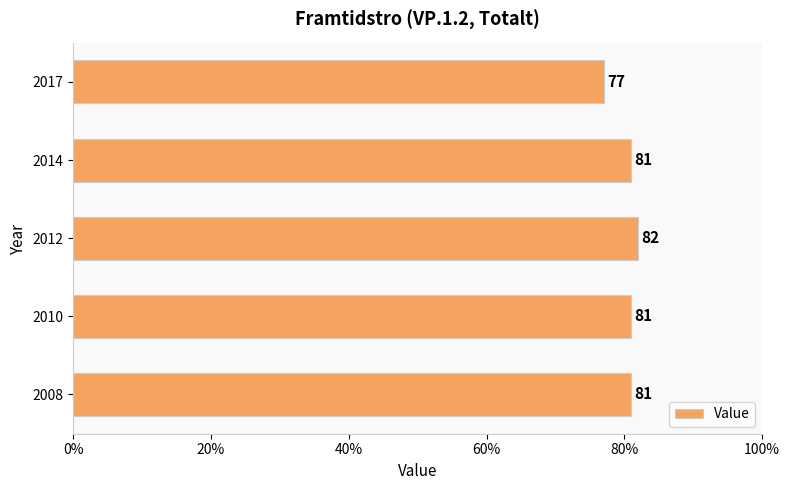

What is the difference between the maximum and minimum values?

5